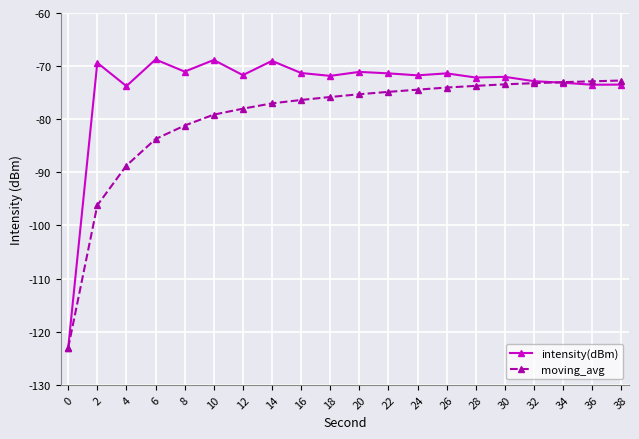

What is the minimum value shown in the chart?

-123.0